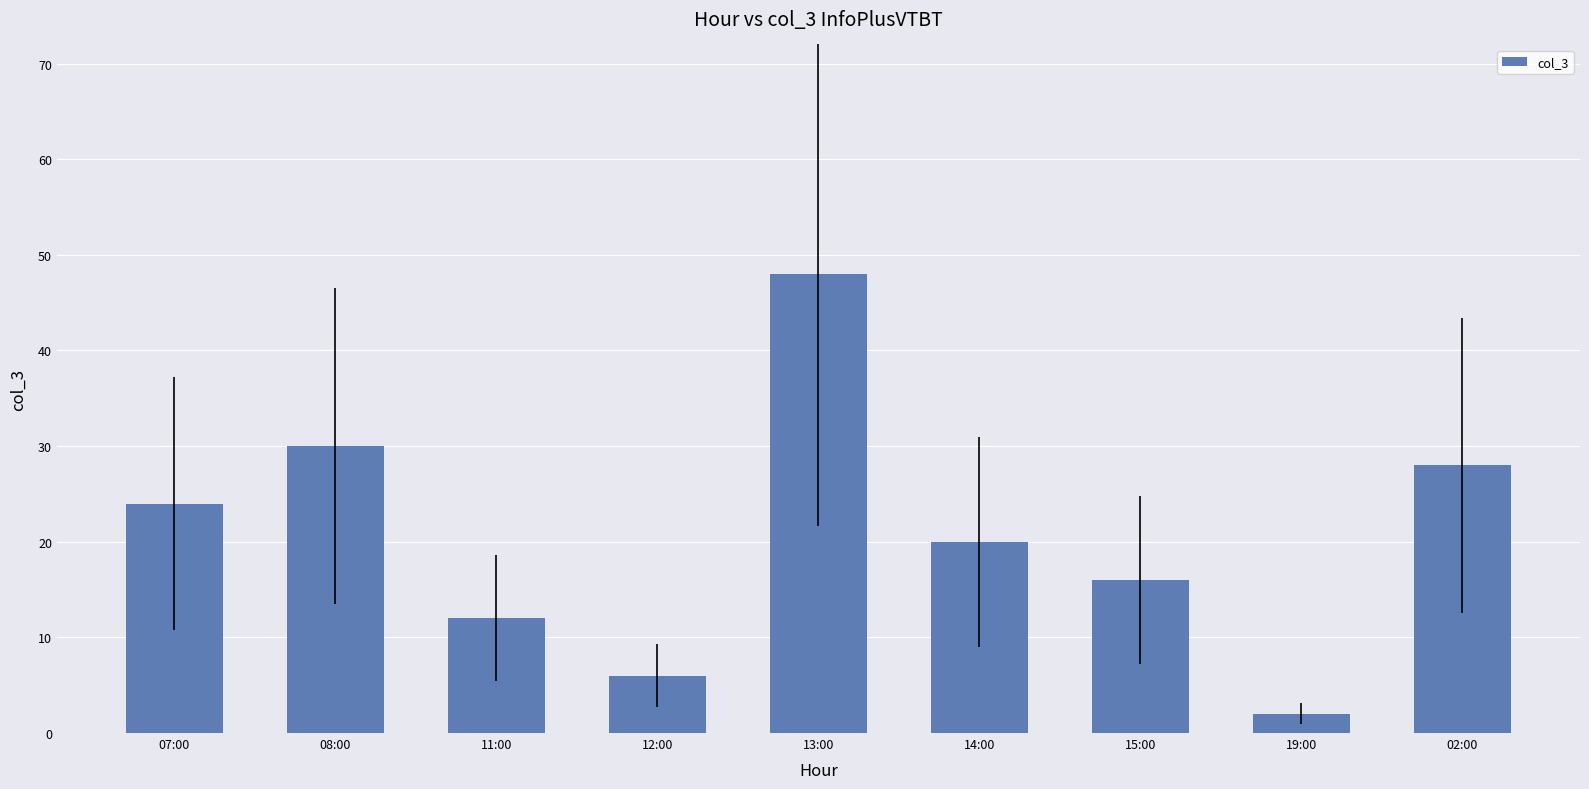

Which has a higher value, 14:00 or 13:00?

13:00